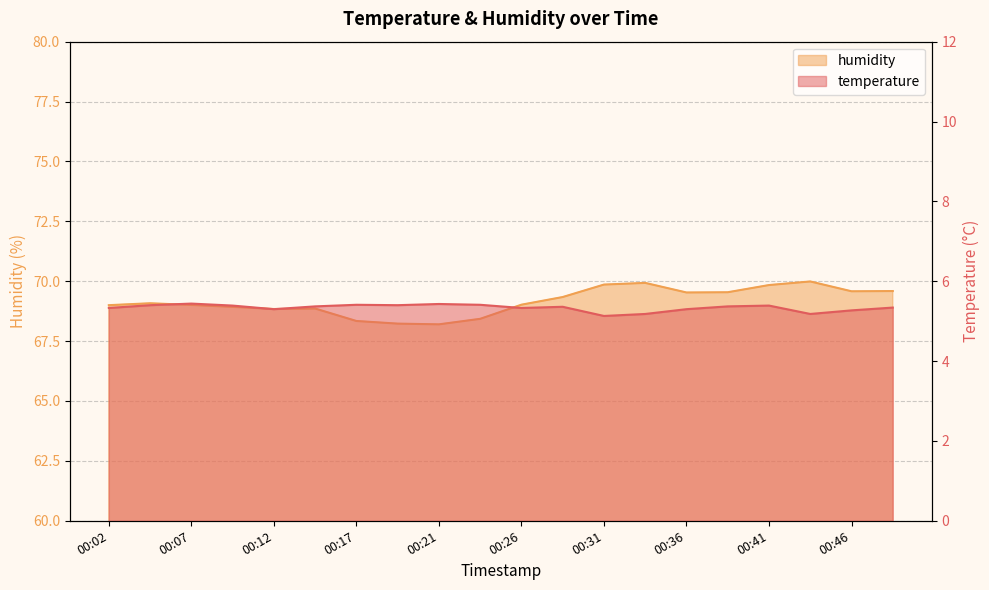

Reading right to left, what are all the values shown in this chart?

temperature: 5.3	5.3	5.2	5.4	5.4	5.3	5.2	5.1	5.4	5.3	5.4	5.4	5.4	5.4	5.4	5.3	5.4	5.4	5.4	5.3
humidity: 69.6	69.6	70.0	69.8	69.5	69.5	69.9	69.9	69.3	69.0	68.4	68.2	68.2	68.3	68.9	68.8	68.9	69.0	69.1	69.0